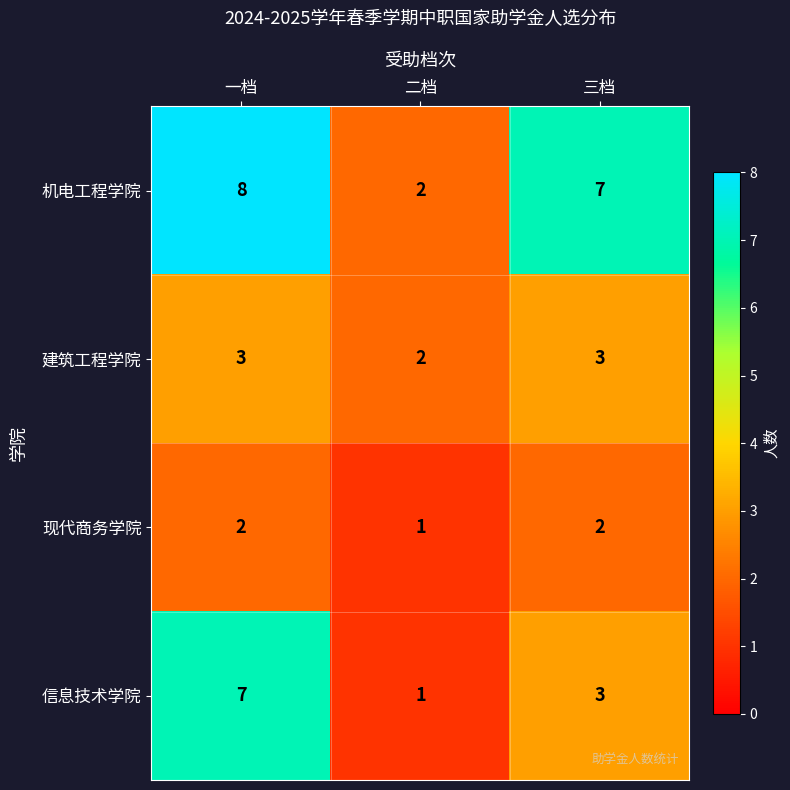

What is the spread (max minus min) of values at 三档?

5